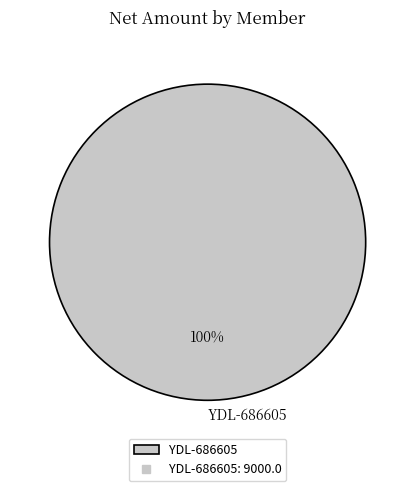

Is YDL-686605 the majority of the pie?

Yes